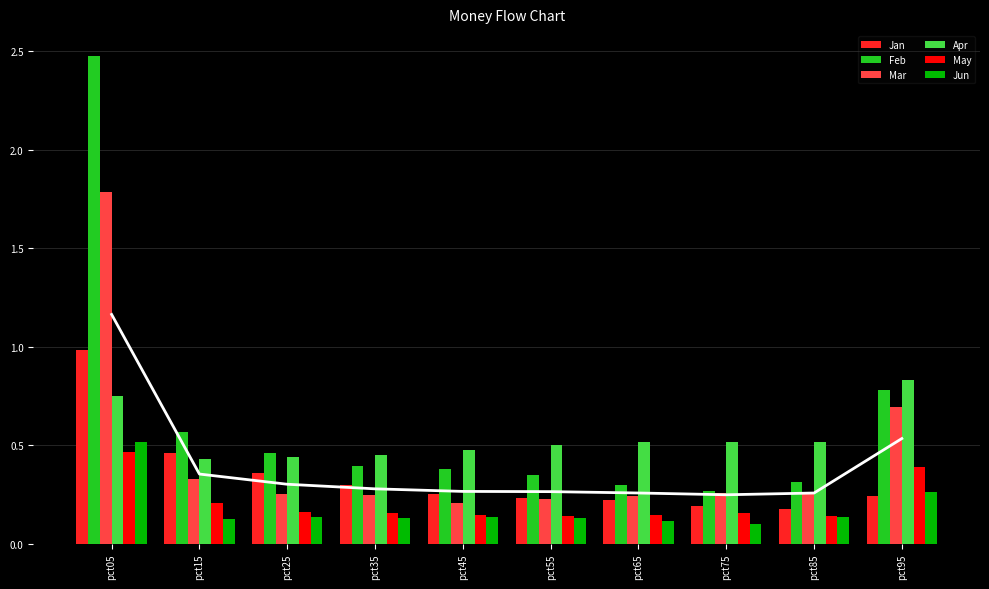

At pct45, list the series in order from smallest to largest.

Jun, May, Mar, Jan, Feb, Apr